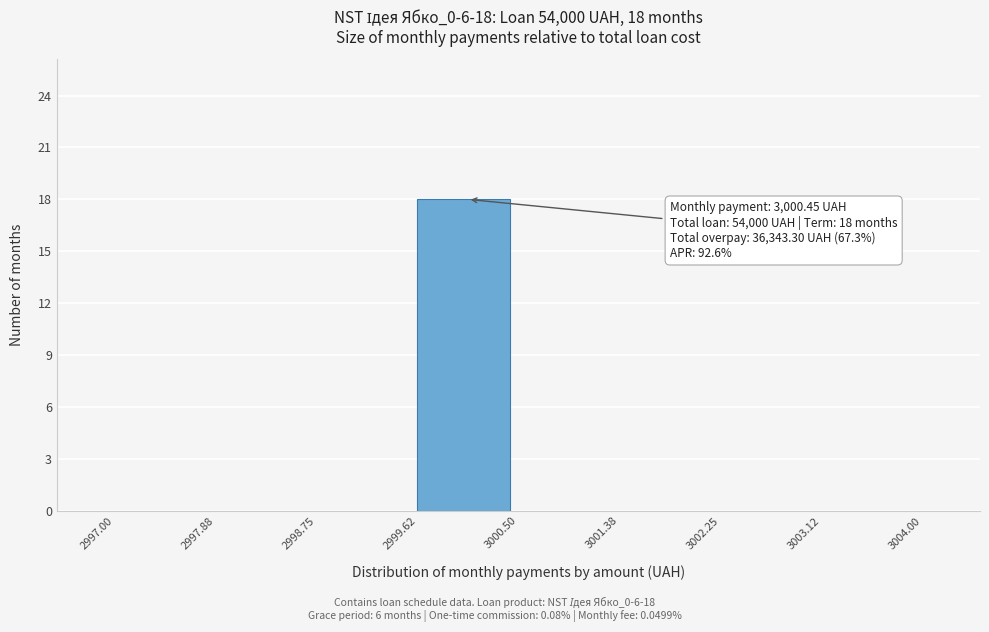

Which range on the x-axis has the tallest bar?

2999.62 to 3000.50